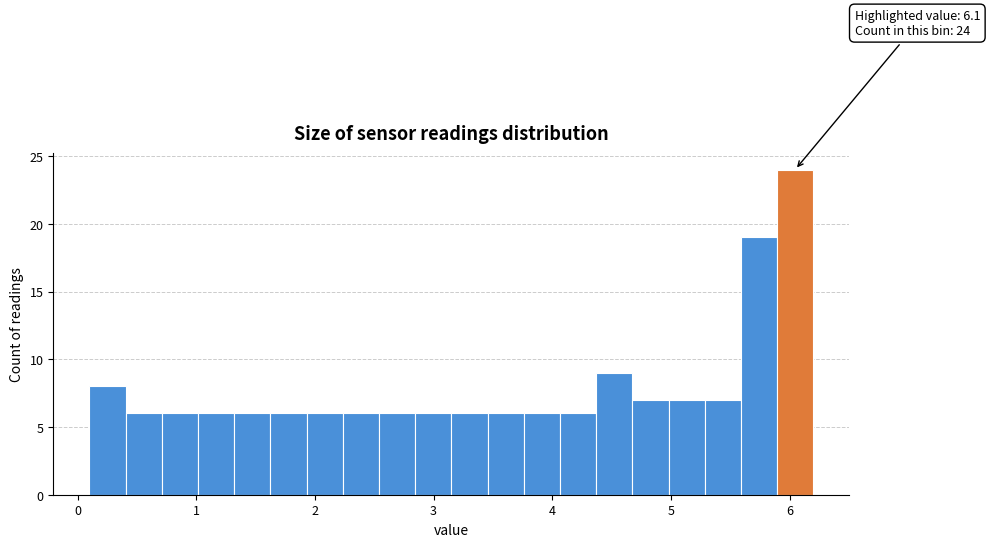

Read against the x-axis, roughly where is the centre of the tallest bar?

6.0